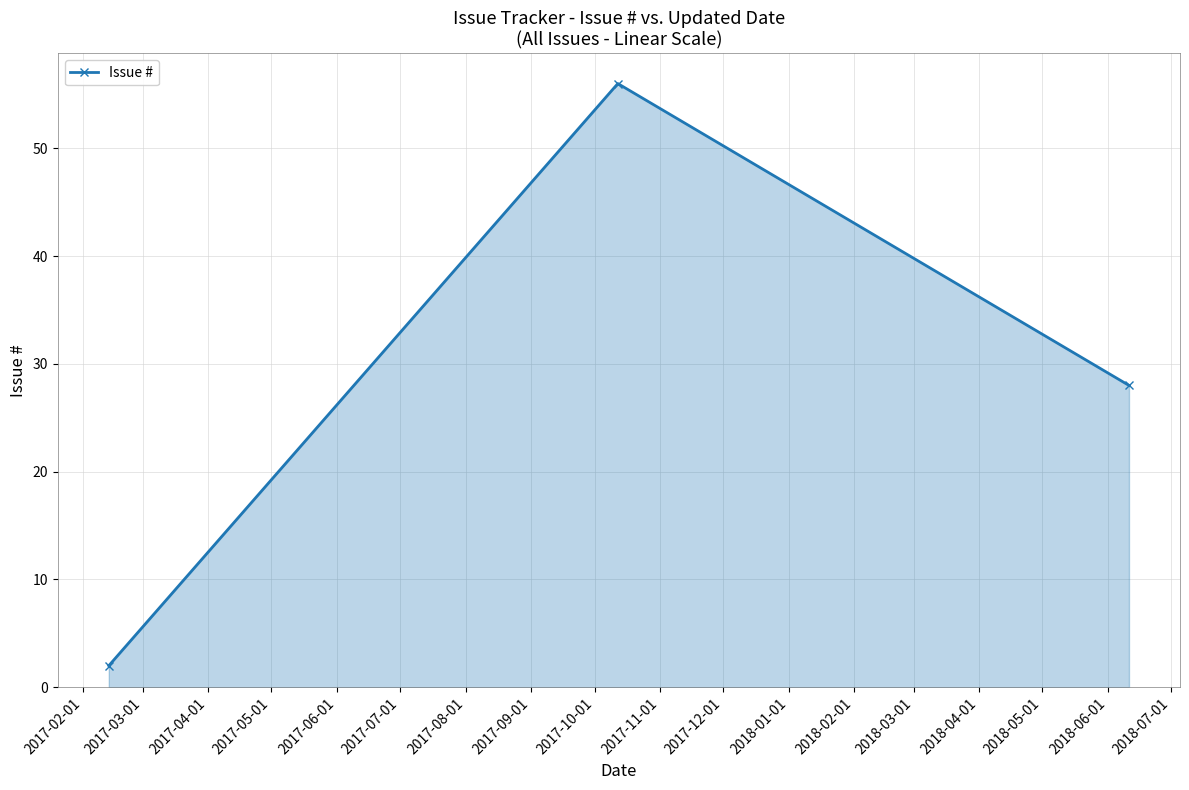

What is the value of the 3rd point from the left?

28